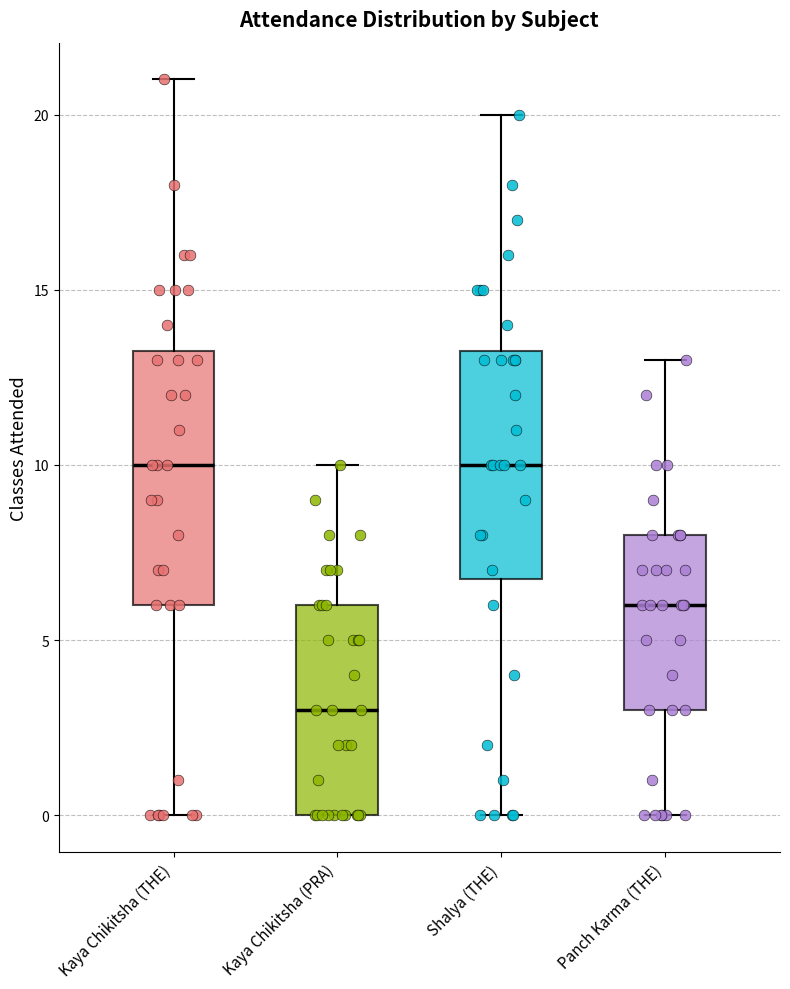

Which box's median line is the lowest?

Kaya Chikitsha (PRA)